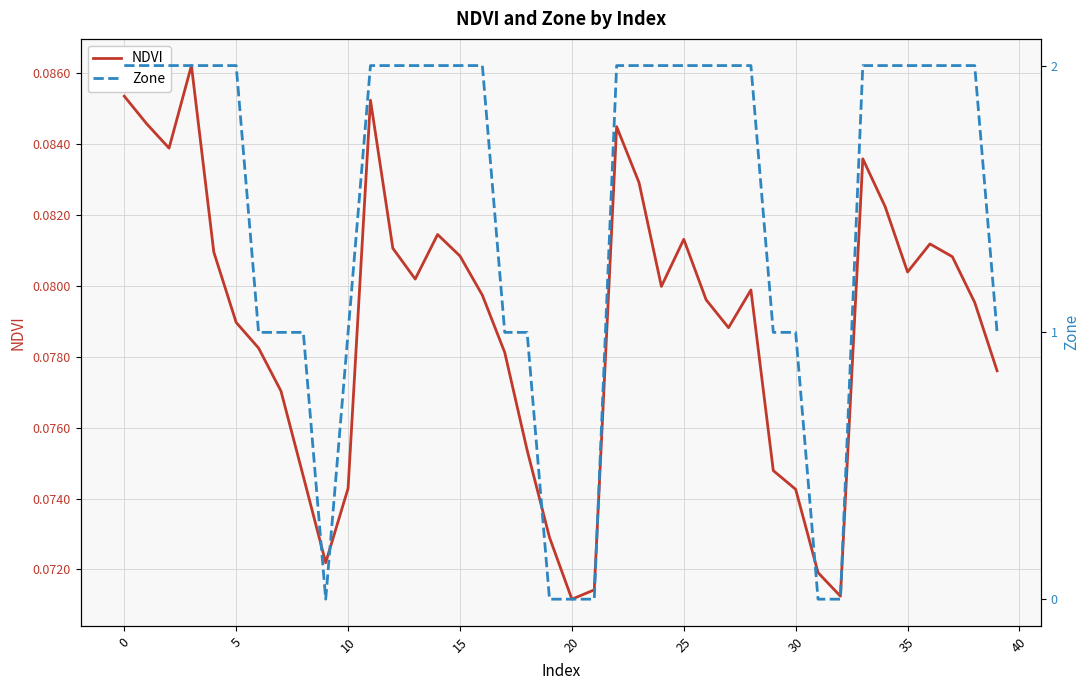

Reading left to right, transcribe all the data shown in this chart.

NDVI: 0.1	0.1	0.1	0.1	0.1	0.1	0.1	0.1	0.1	0.1	0.1	0.1	0.1	0.1	0.1	0.1	0.1	0.1	0.1	0.1	0.1	0.1	0.1	0.1	0.1	0.1	0.1	0.1	0.1	0.1	0.1	0.1	0.1	0.1	0.1	0.1	0.1	0.1	0.1	0.1
Zone: 2.0	2.0	2.0	2.0	2.0	2.0	1.0	1.0	1.0	0.0	1.0	2.0	2.0	2.0	2.0	2.0	2.0	1.0	1.0	0.0	0.0	0.0	2.0	2.0	2.0	2.0	2.0	2.0	2.0	1.0	1.0	0.0	0.0	2.0	2.0	2.0	2.0	2.0	2.0	1.0